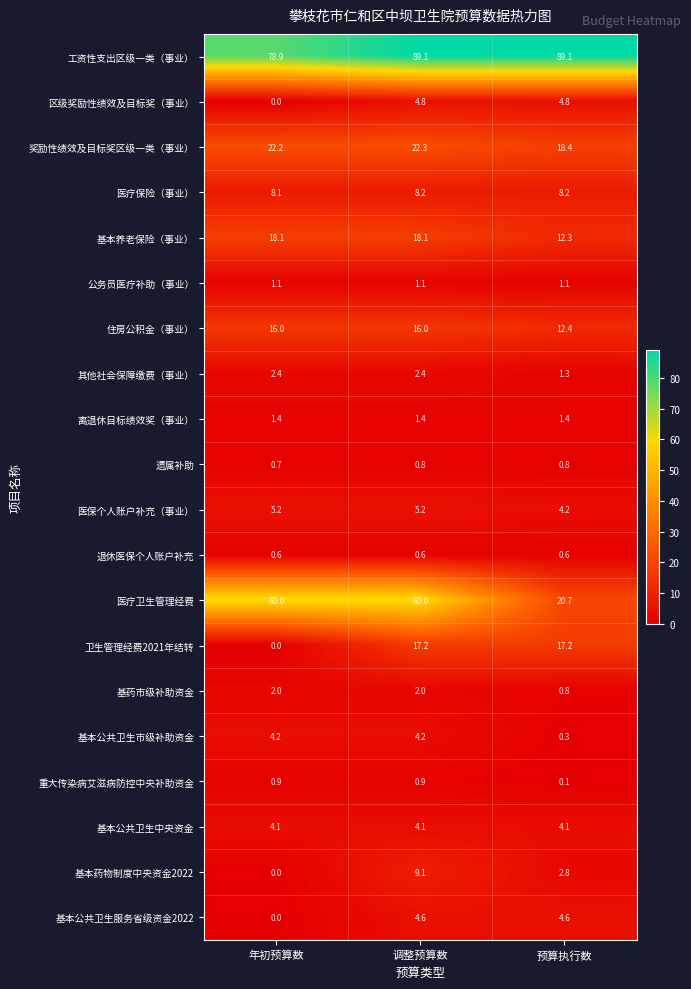

At 调整预算数, list the series in order from largest to smallest.

工资性支出区级一类（事业）, 医疗卫生管理经费, 奖励性绩效及目标奖区级一类（事业）, 基本养老保险（事业）, 卫生管理经费2021年结转, 住房公积金（事业）, 基本药物制度中央资金2022, 医疗保险（事业）, 医保个人账户补充（事业）, 区级奖励性绩效及目标奖（事业）, 基本公共卫生服务省级资金2022, 基本公共卫生市级补助资金, 基本公共卫生中央资金, 其他社会保障缴费（事业）, 基药市级补助资金, 离退休目标绩效奖（事业）, 公务员医疗补助（事业）, 重大传染病艾滋病防控中央补助资金, 遗属补助, 退休医保个人账户补充